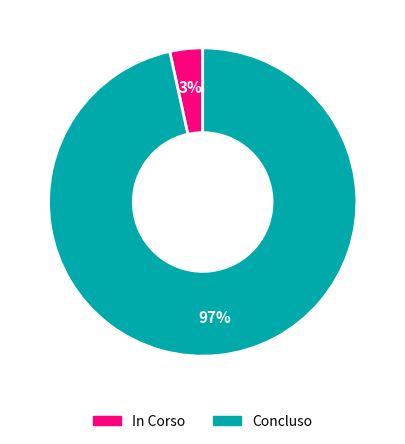

To the nearest percent, what is the combined percentage of Concluso and In Corso?

100%